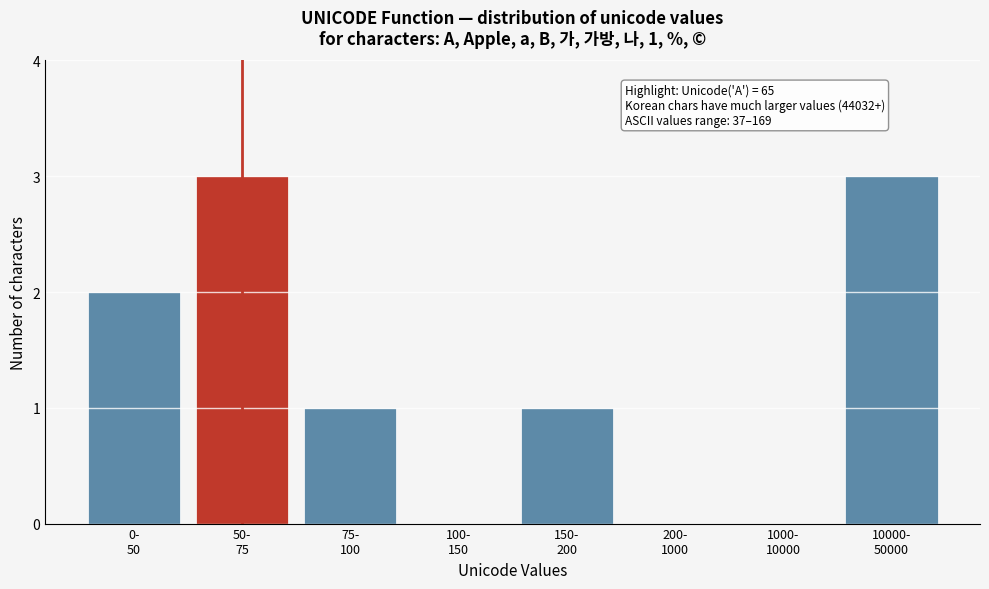

What is the sum of all values?

10